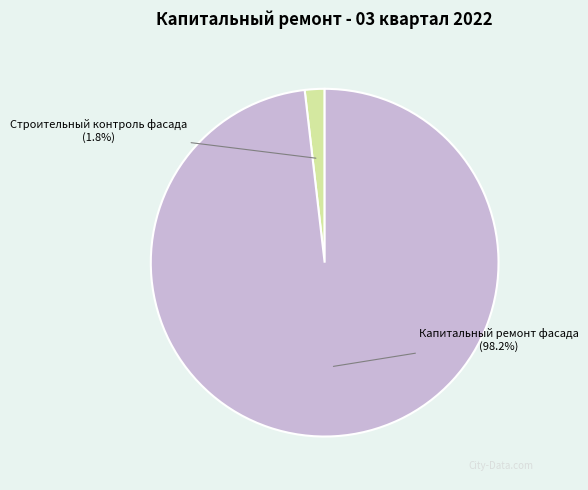

To the nearest percent, what percentage of the pie is Строительный контроль фасада?

2%